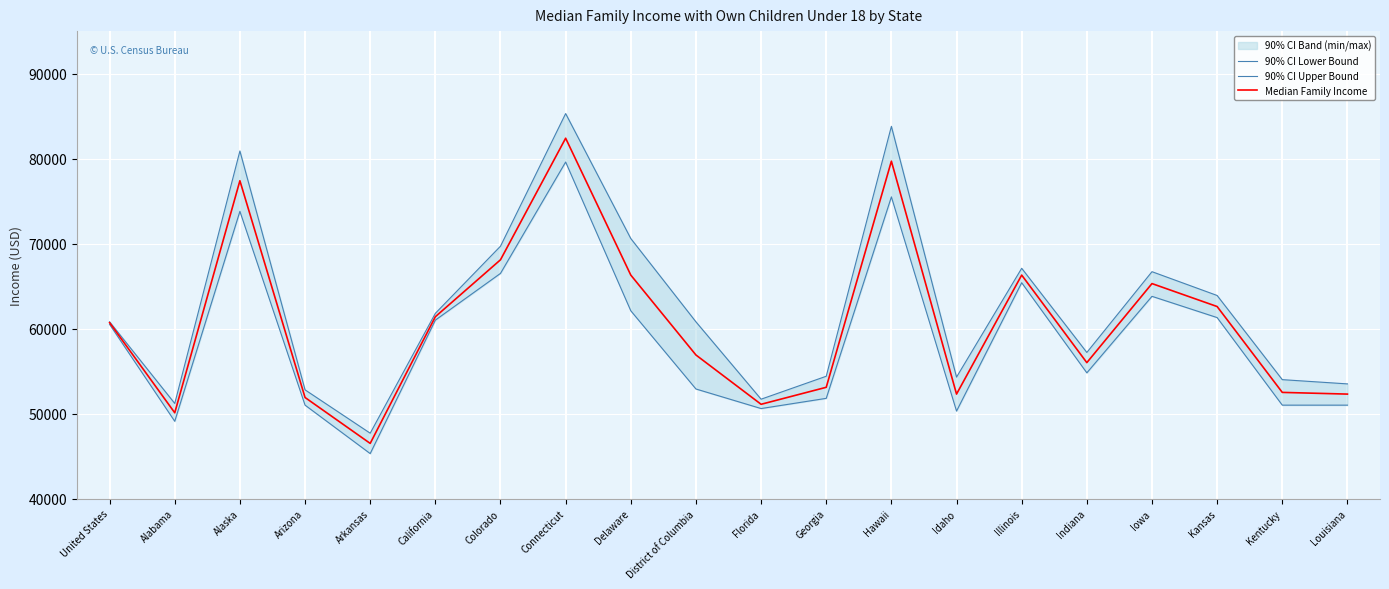

Which series has the largest total across all categories?

90% CI Upper Bound